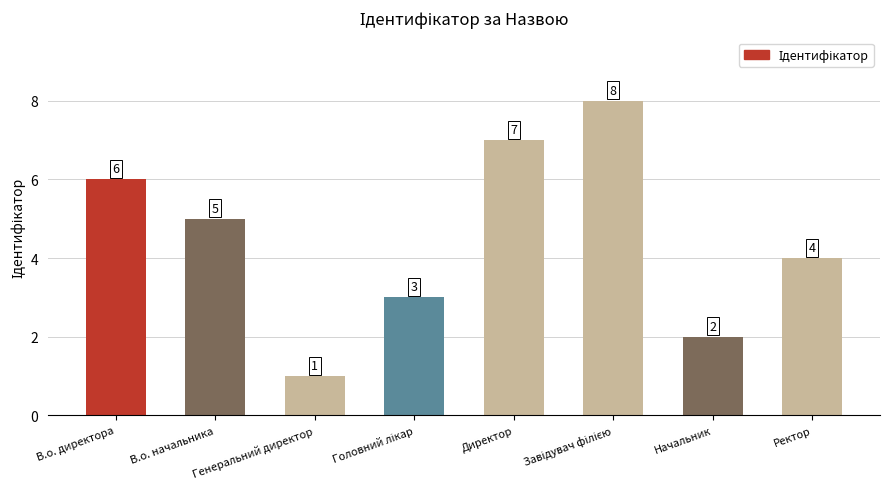

The value at В.о. директора is 2. True or false?

False